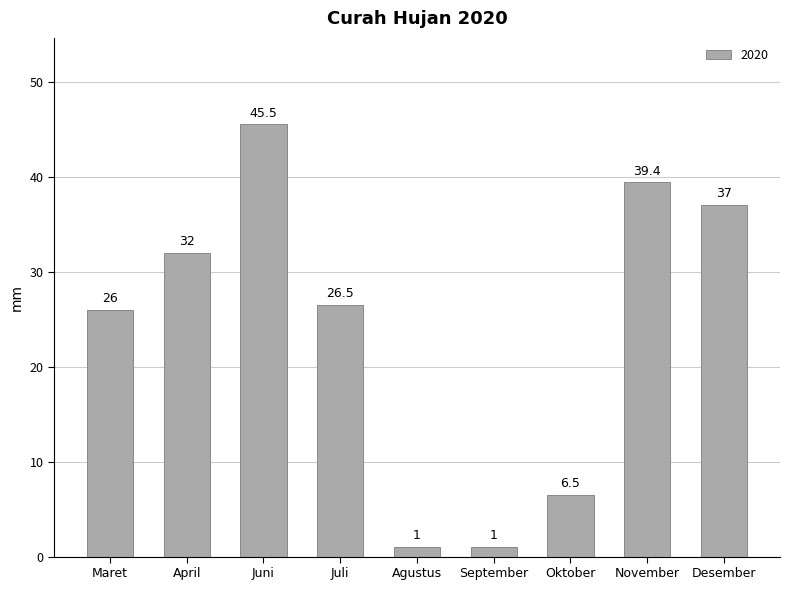

Which has a higher value, November or September?

November